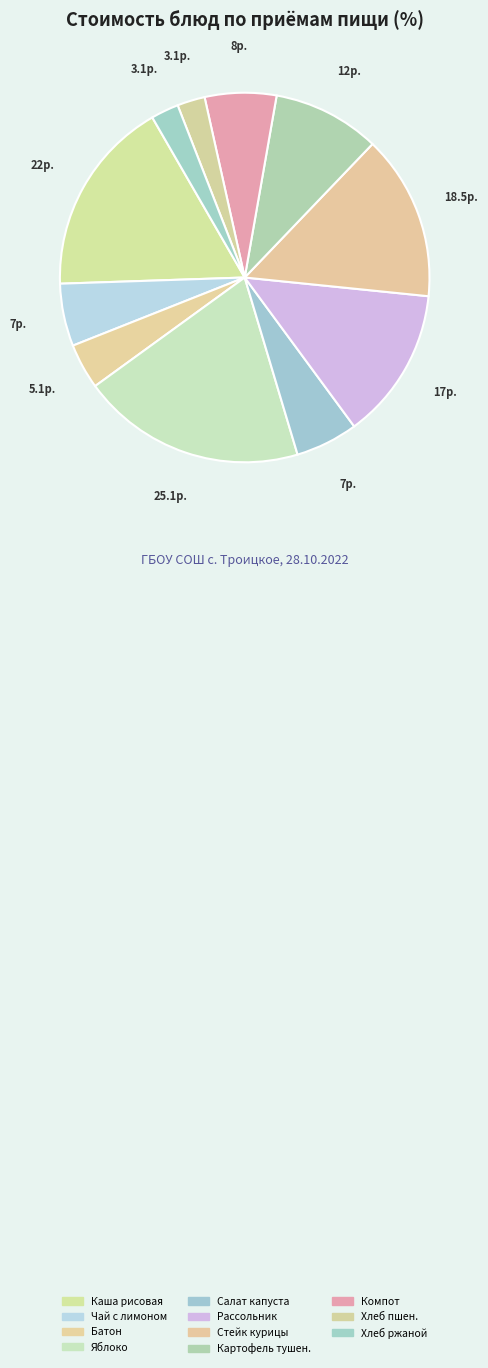

Which slice is the largest?

Яблоко